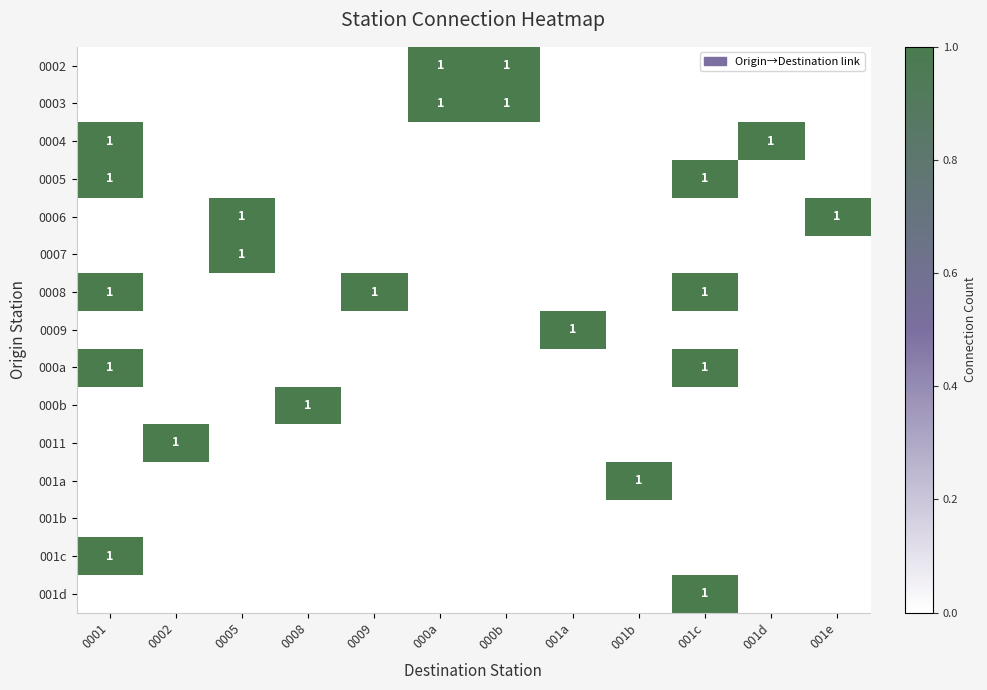

Rank the series by their maximum value, from lowest to highest.

001b, 0002, 0003, 0004, 0005, 0006, 0007, 0008, 0009, 000a, 000b, 0011, 001a, 001c, 001d